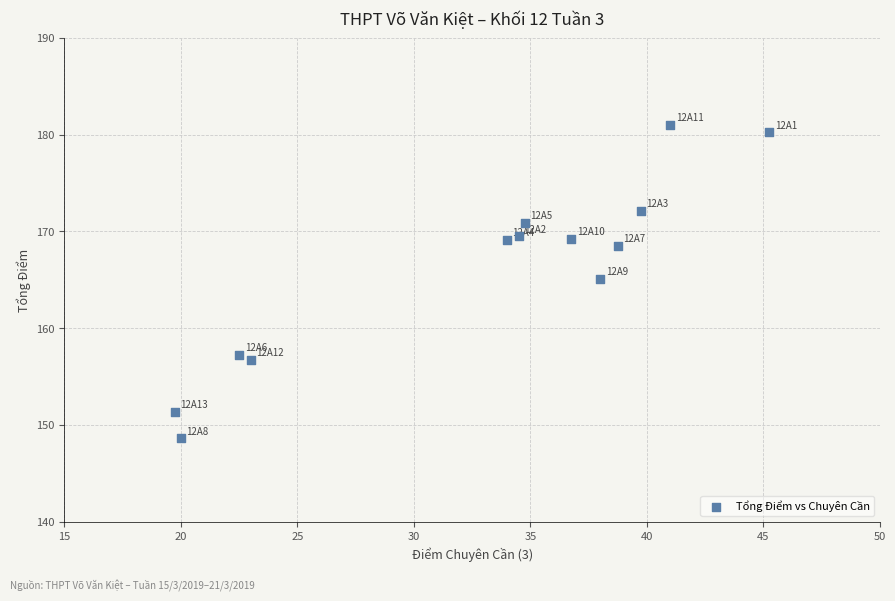

What is the range of Y values (max minus min)?

32.4